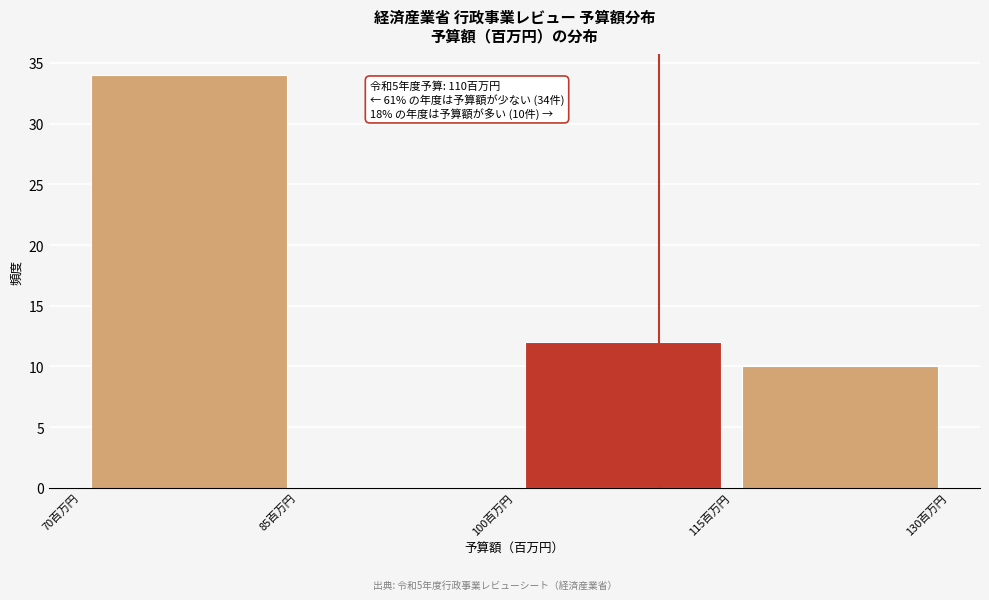

Which range on the x-axis has the tallest bar?

70 to 85